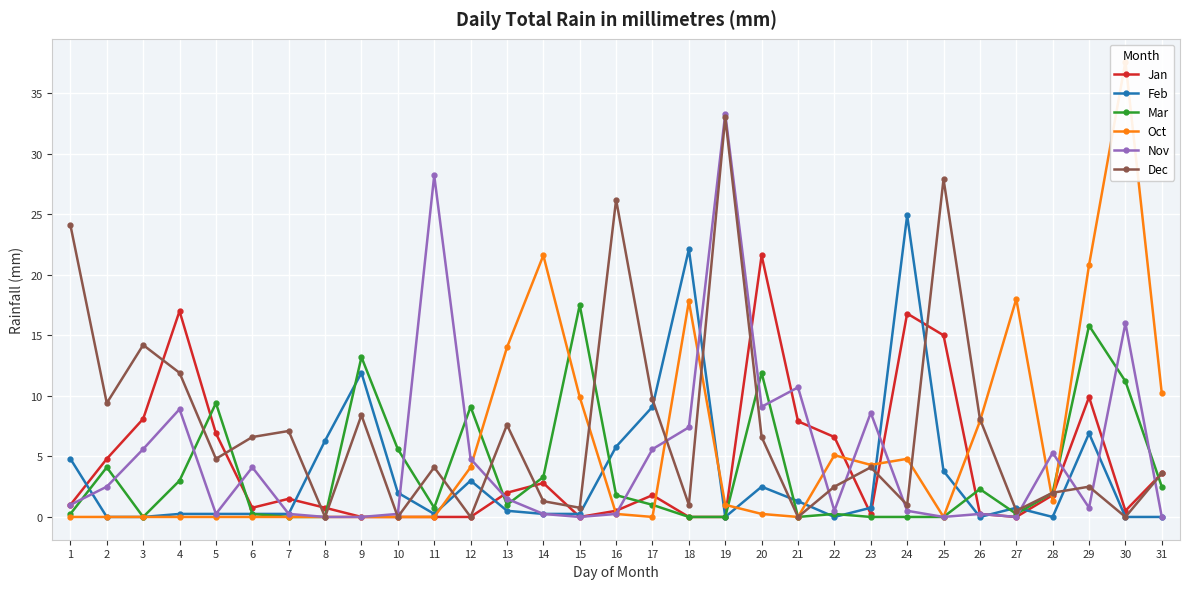

Is it true that Nov equals 9.1 at 28?

False